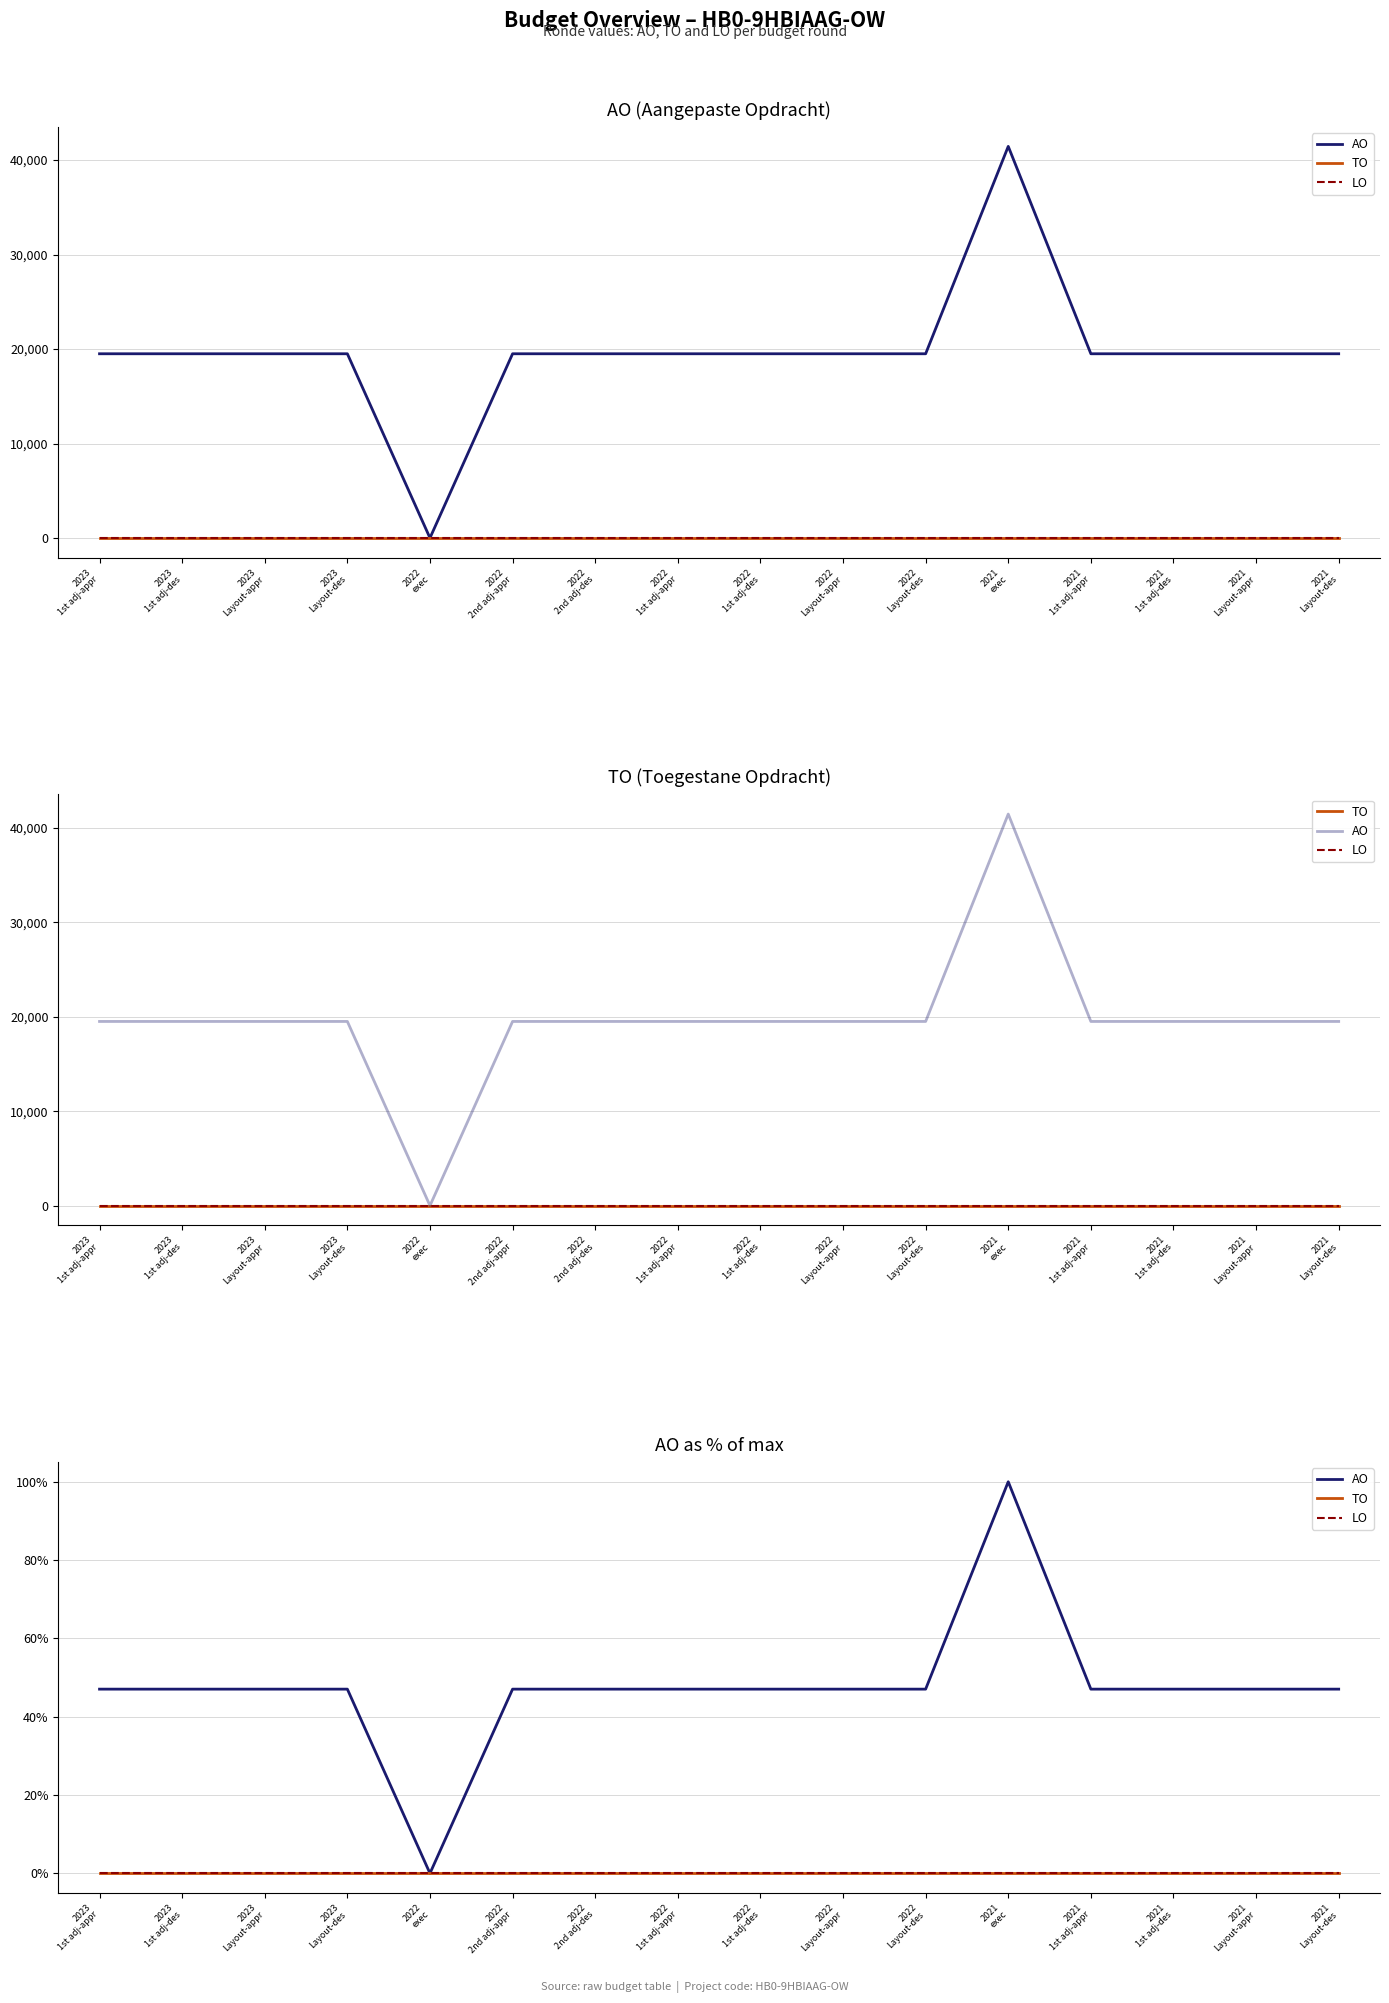

Reading left to right, extract all data points from this chart.

AO: 47.0	47.0	47.0	47.0	0.0	47.0	47.0	47.0	47.0	47.0	47.0	100.0	47.0	47.0	47.0	47.0
TO: 0.0	0.0	0.0	0.0	0.0	0.0	0.0	0.0	0.0	0.0	0.0	0.0	0.0	0.0	0.0	0.0
LO: 0.0	0.0	0.0	0.0	0.0	0.0	0.0	0.0	0.0	0.0	0.0	0.0	0.0	0.0	0.0	0.0